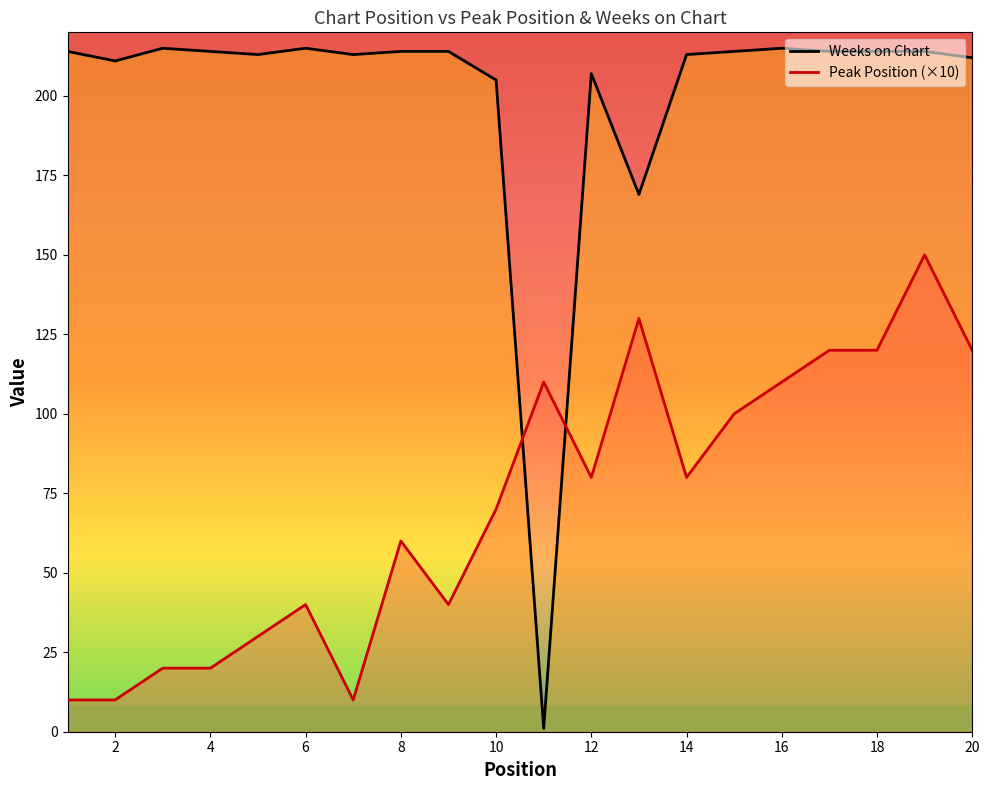

Reading left to right, list all the values displayed in this chart.

Peak Position: 1=10	2=10	3=20	4=20	5=30	6=40	7=10	8=60	9=40	10=70	11=110	12=80	13=130	14=80	15=100	16=110	17=120	18=120	19=150	20=120
Weeks on Chart: 1=214	2=211	3=215	4=214	5=213	6=215	7=213	8=214	9=214	10=205	11=1	12=207	13=169	14=213	15=214	16=215	17=214	18=214	19=214	20=212